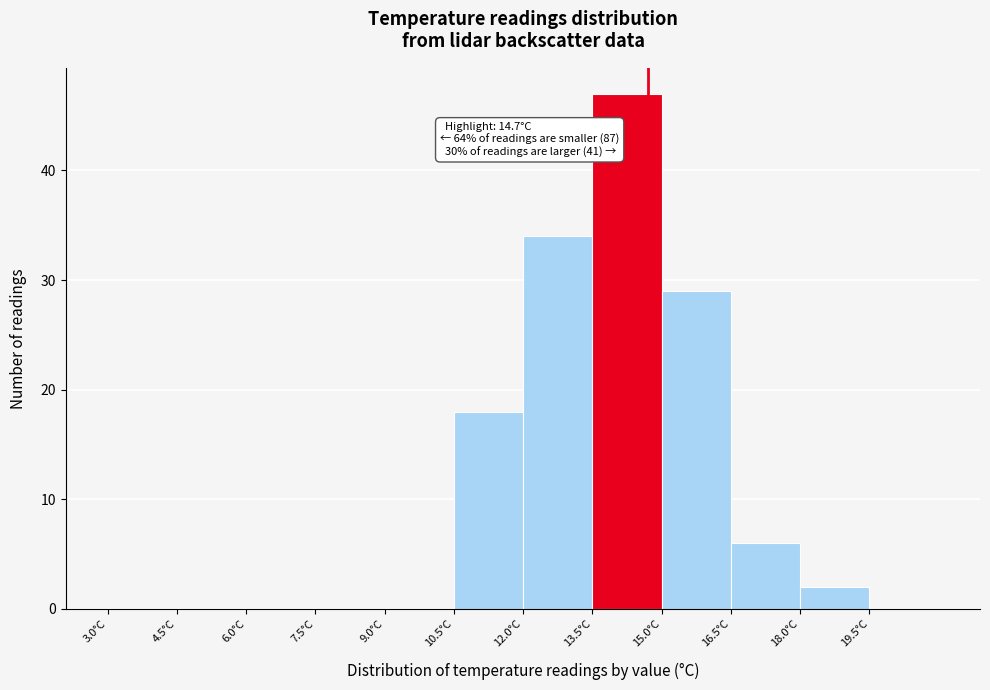

Over which range of the x-axis is the bar tallest?

13.5 to 15.0